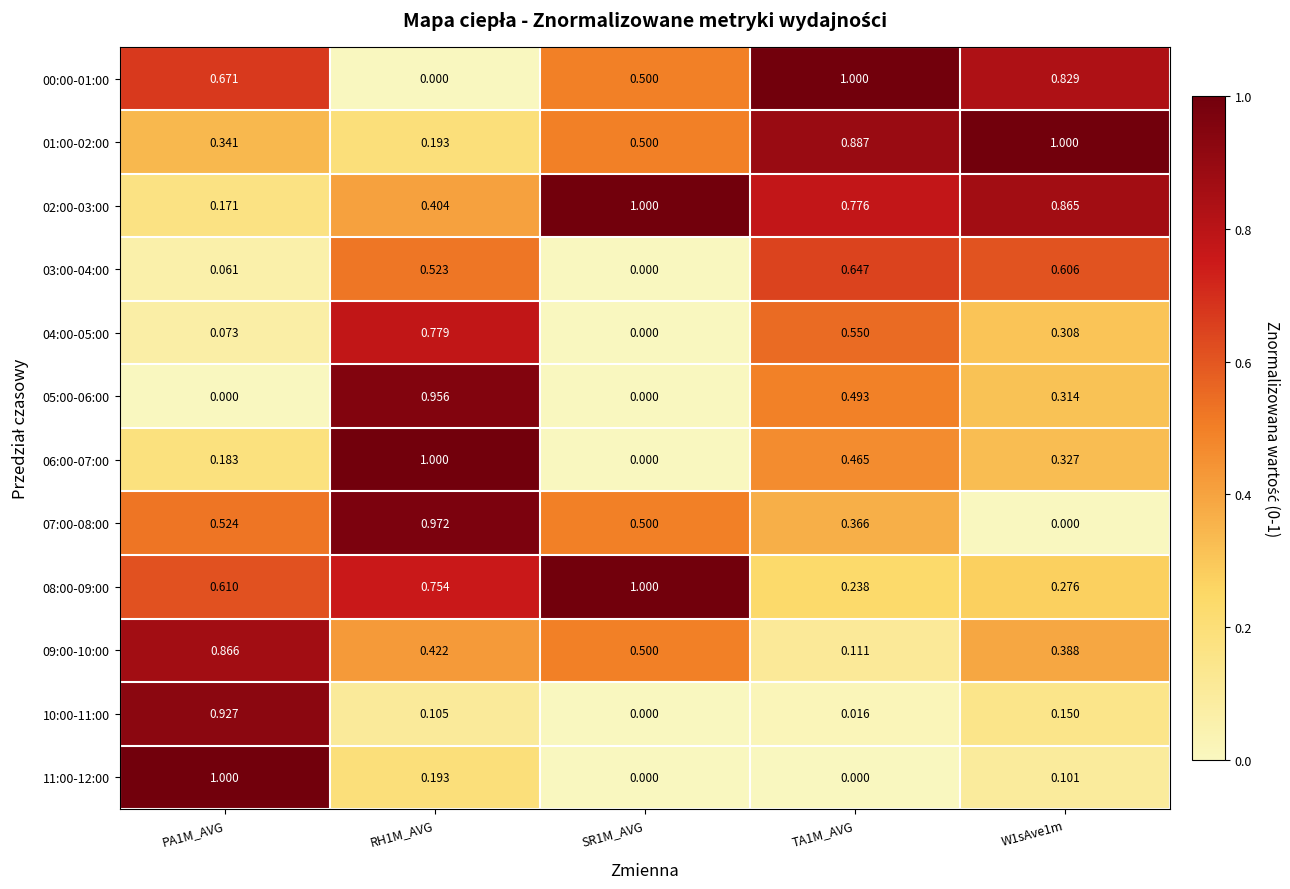

Rank the series at W1sAve1m from lowest to highest value.

07:00-08:00, 11:00-12:00, 10:00-11:00, 08:00-09:00, 04:00-05:00, 05:00-06:00, 06:00-07:00, 09:00-10:00, 03:00-04:00, 00:00-01:00, 02:00-03:00, 01:00-02:00